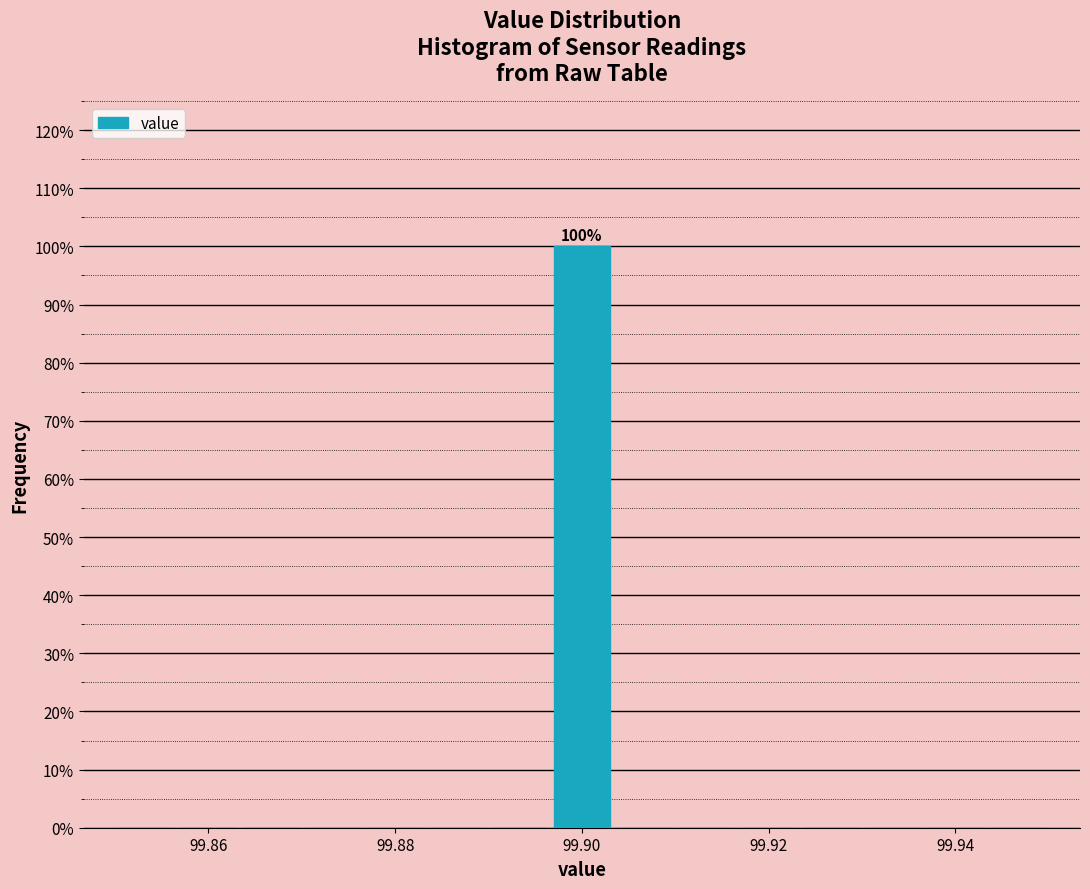

Around what value on the x-axis is the tallest bar? Give the approximate position of its centre, as read against the axis.

99.900